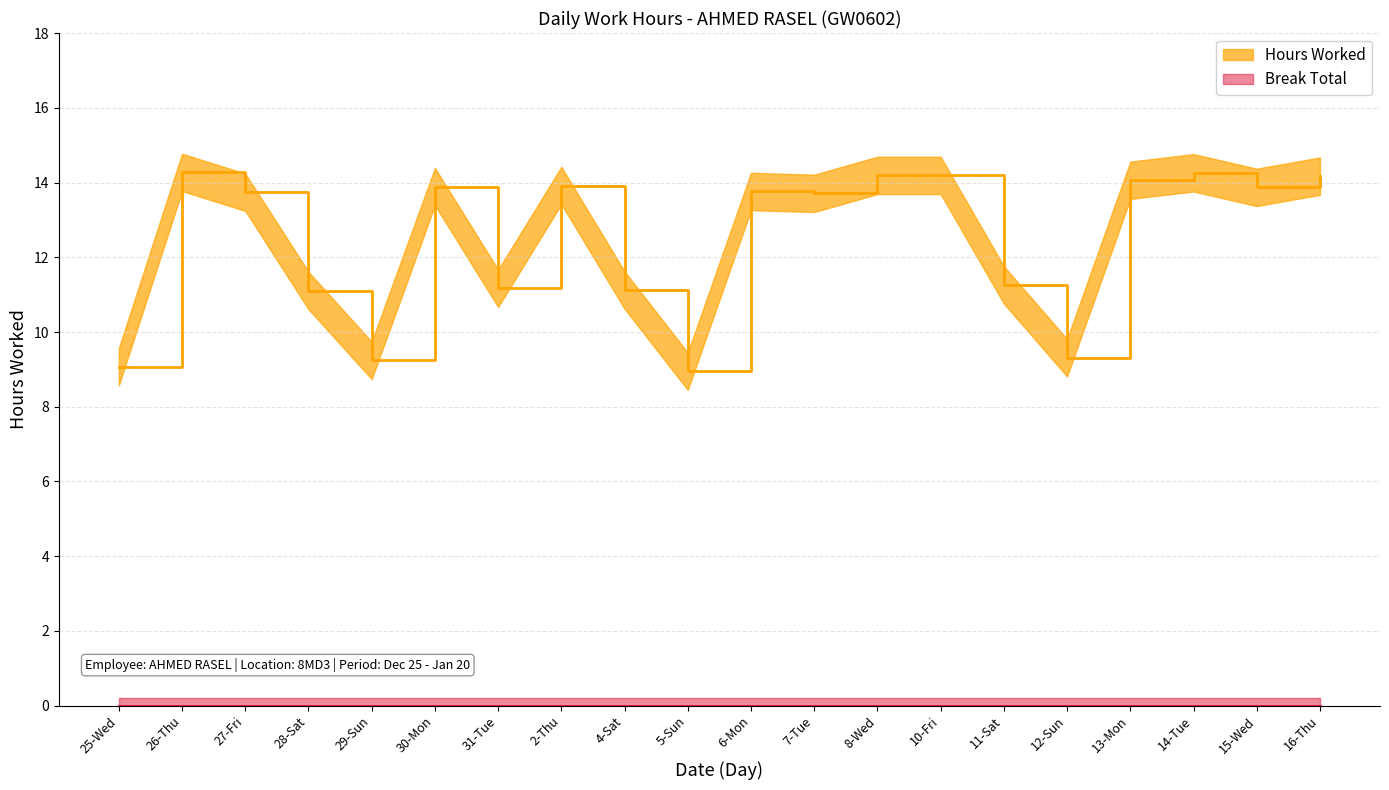

List the labels in order of value, smallest first.

5-Sun, 25-Wed, 29-Sun, 12-Sun, 28-Sat, 4-Sat, 31-Tue, 11-Sat, 7-Tue, 27-Fri, 6-Mon, 15-Wed, 30-Mon, 2-Thu, 13-Mon, 16-Thu, 8-Wed, 10-Fri, 14-Tue, 26-Thu